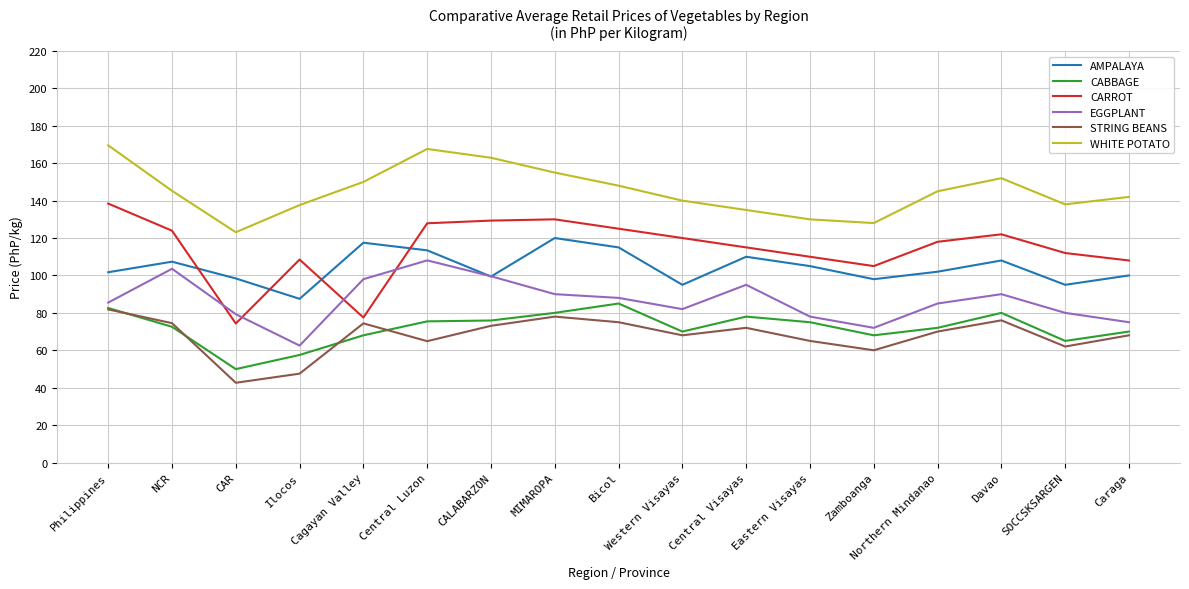

What is the difference between the STRING BEANS values at CAR and Davao?

33.4